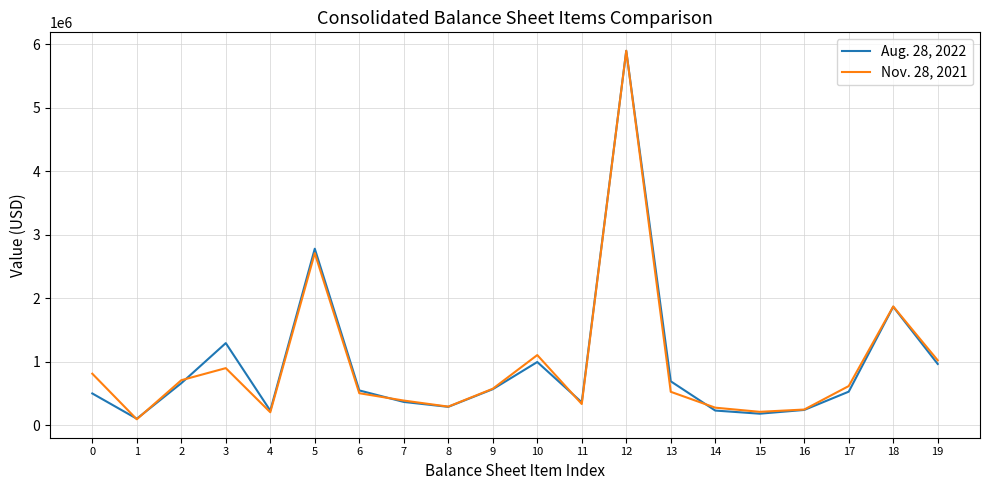

At which label does Aug. 28, 2022 reach its minimum?

1